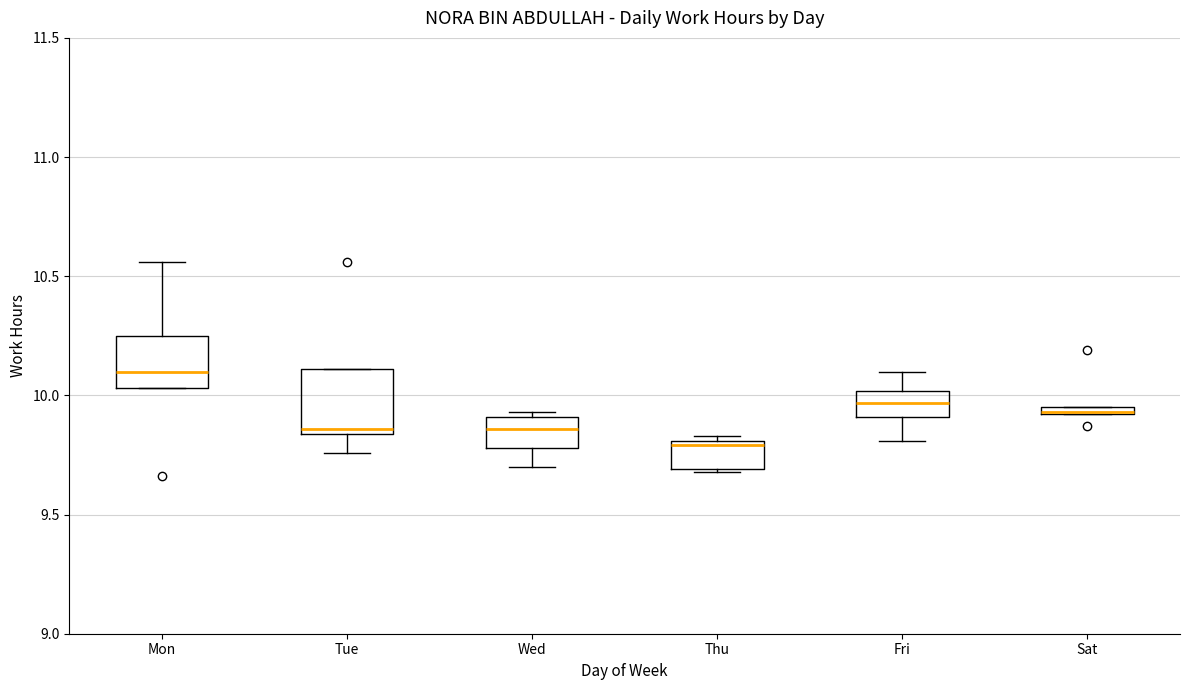

Where is the upper edge of the box for Thu on the y-axis? The values are not printed on the chart, so give them approximately, as read against the axis.

9.80